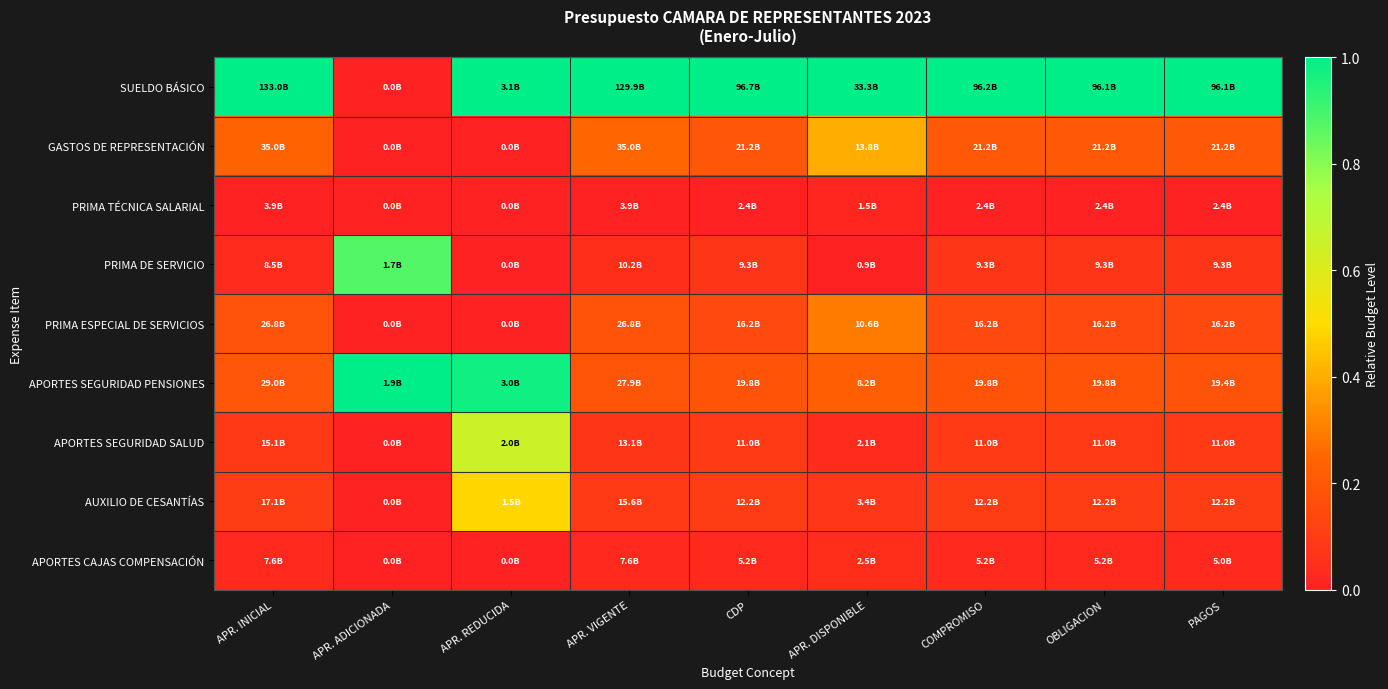

Rank the series at APR. INICIAL from lowest to highest value.

PRIMA TÉCNICA SALARIAL, APORTES CAJAS COMPENSACIÓN, PRIMA DE SERVICIO, APORTES SEGURIDAD SALUD, AUXILIO DE CESANTÍAS, PRIMA ESPECIAL DE SERVICIOS, APORTES SEGURIDAD PENSIONES, GASTOS DE REPRESENTACIÓN, SUELDO BÁSICO